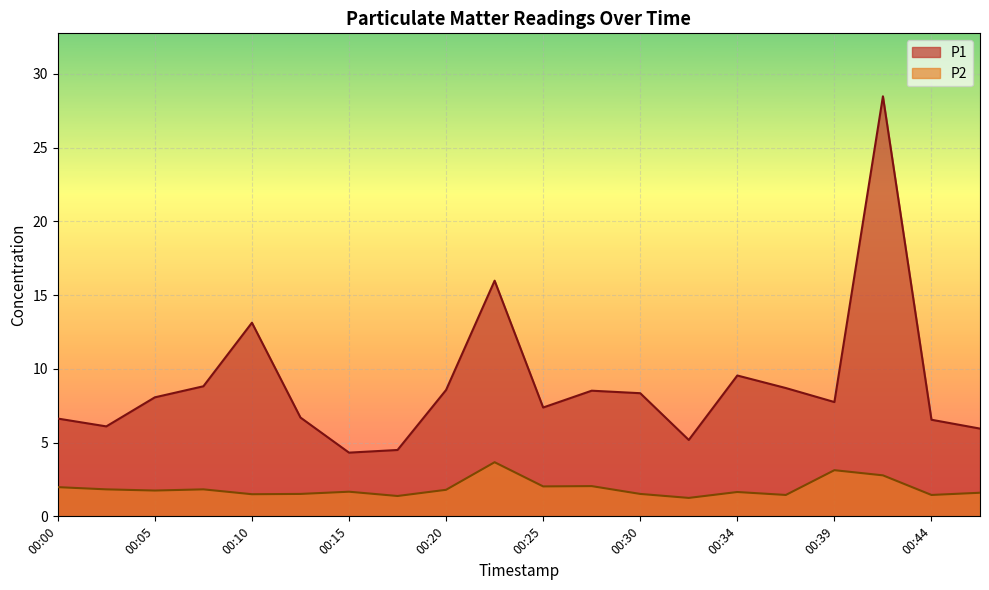

Is it true that P1 equals 2.5 at 00:17?

False